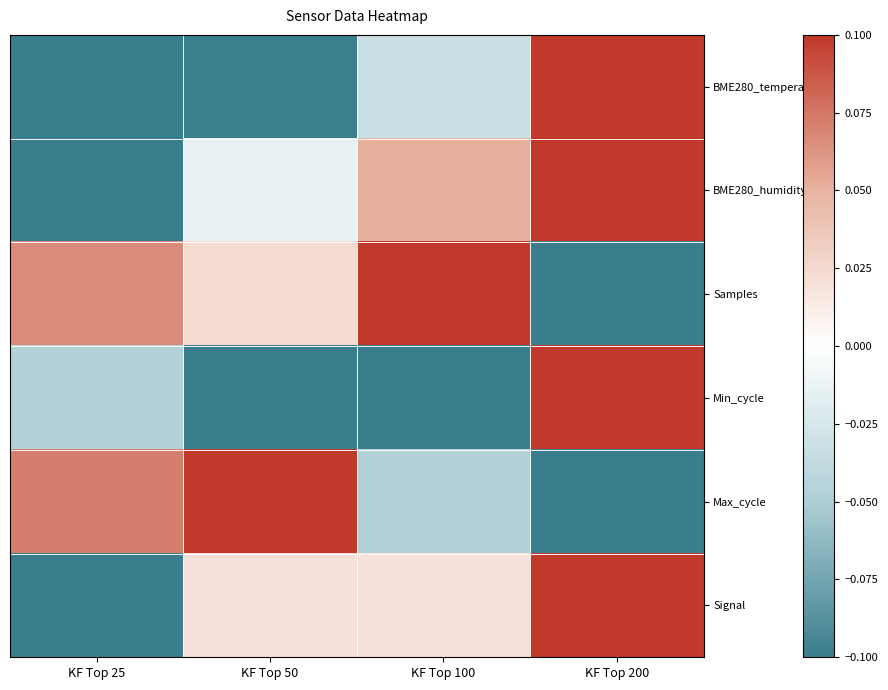

How many data points does each series have?

4